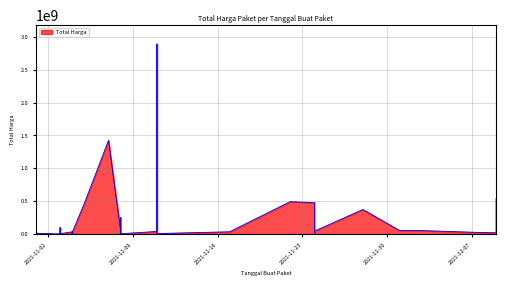

What is the value of the 25th point from the left?

333600